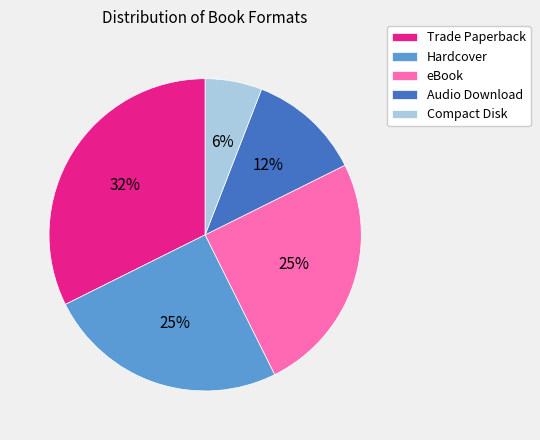

What percentage is the eBook slice, to the nearest percent?

25%